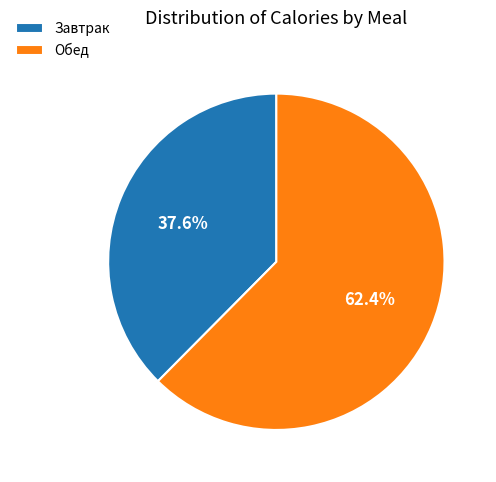

How many slices are in this pie chart?

2